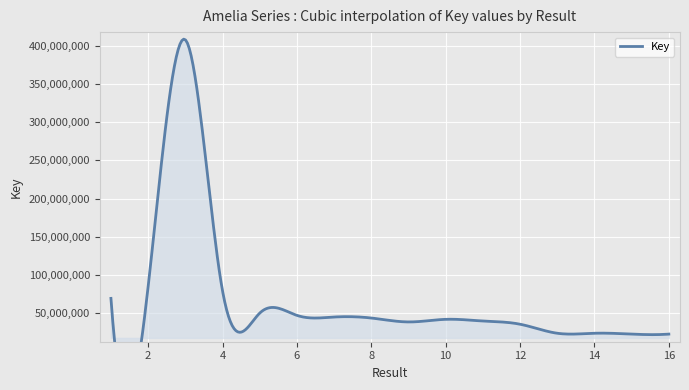

Reading left to right, what are all the values shown in this chart?

1=69153112	2=84472282	3=408244838	4=79163531	5=49827720	6=46870988	7=44711919	8=43411846	9=38270776	10=41684368	11=39495139	12=35277745	13=23442043	14=23441850	15=22331337	16=22330956